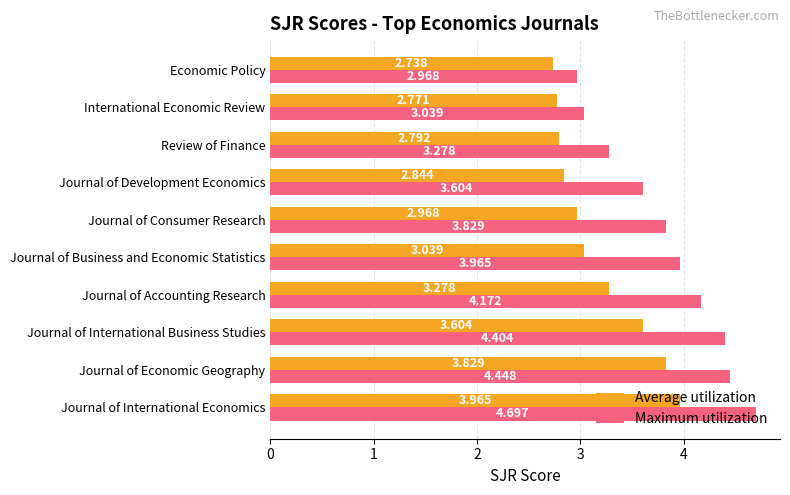

List the labels in order of Average utilization value, largest first.

Journal of International Economics, Journal of Economic Geography, Journal of International Business Studies, Journal of Accounting Research, Journal of Business and Economic Statistics, Journal of Consumer Research, Journal of Development Economics, Review of Finance, International Economic Review, Economic Policy